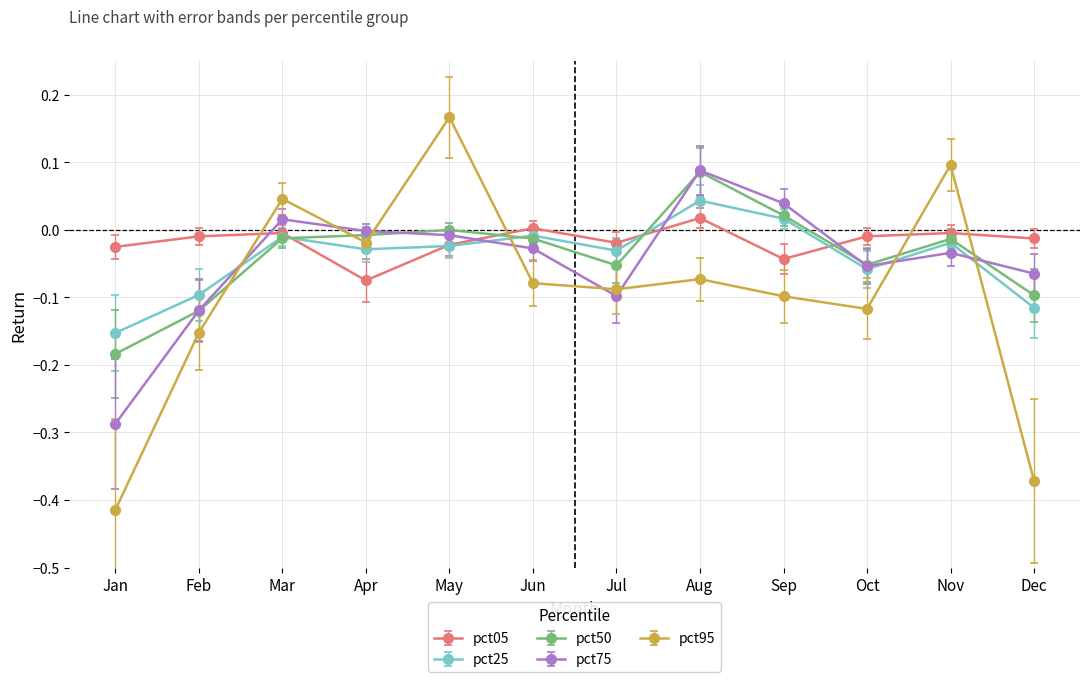

Which label corresponds to the smallest value in the chart?

Jan